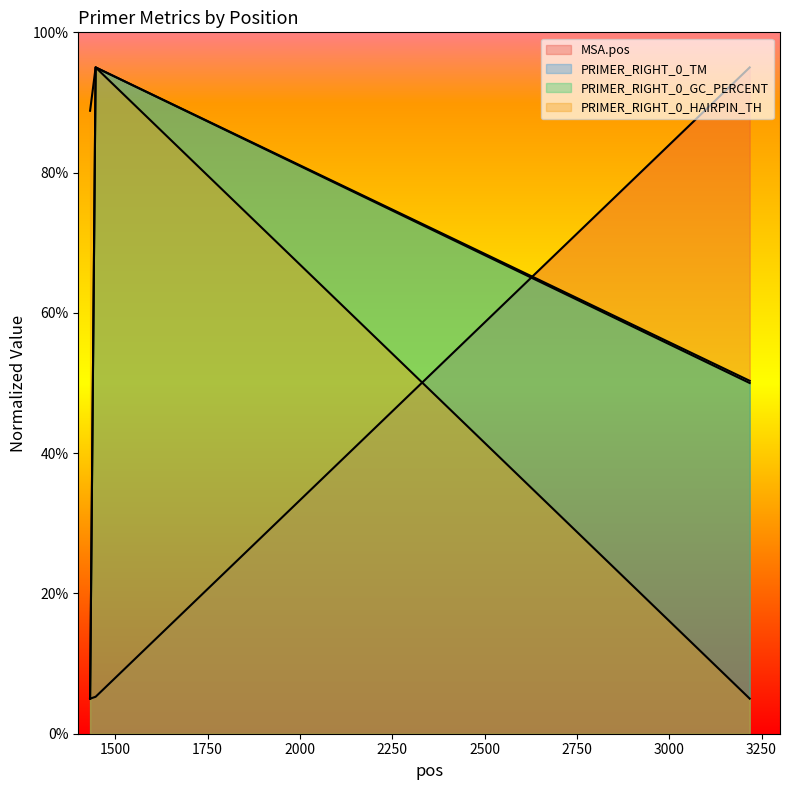

Which series has the largest total across all categories?

PRIMER_RIGHT_0_HAIRPIN_TH